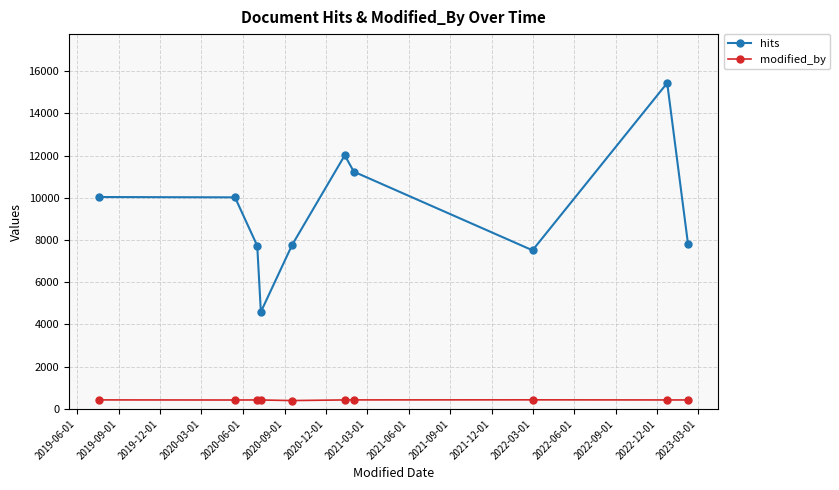

How many lines are shown in the chart?

2